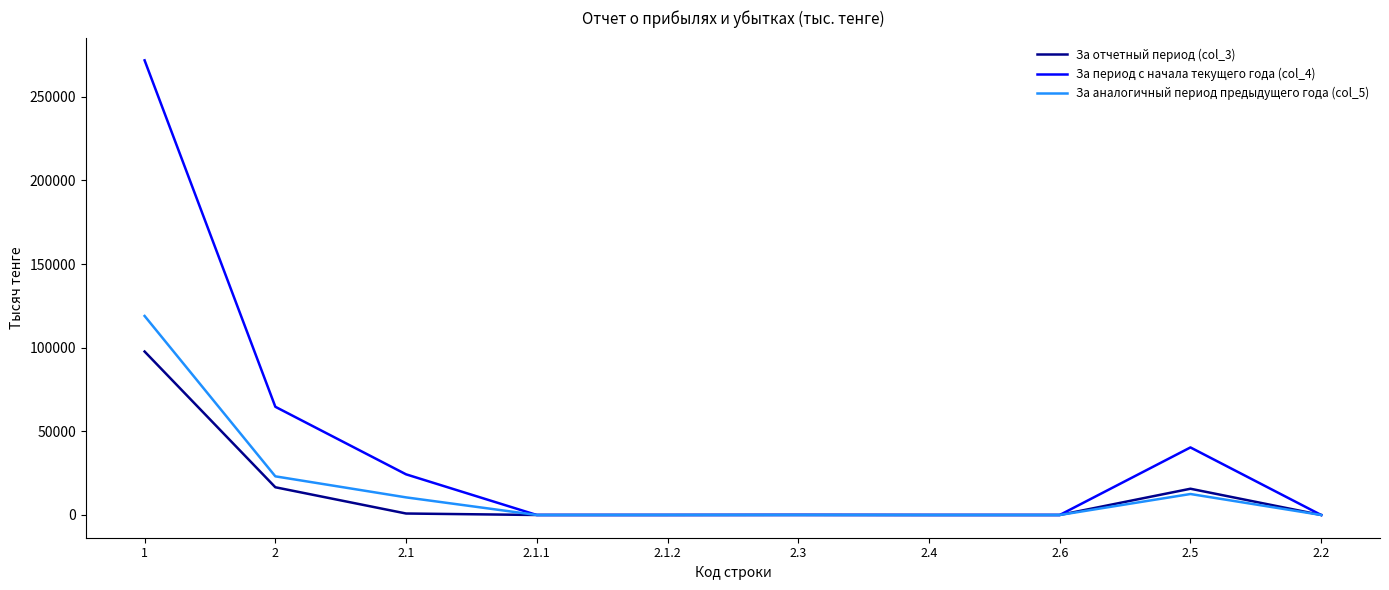

How many categories are shown in the chart?

10